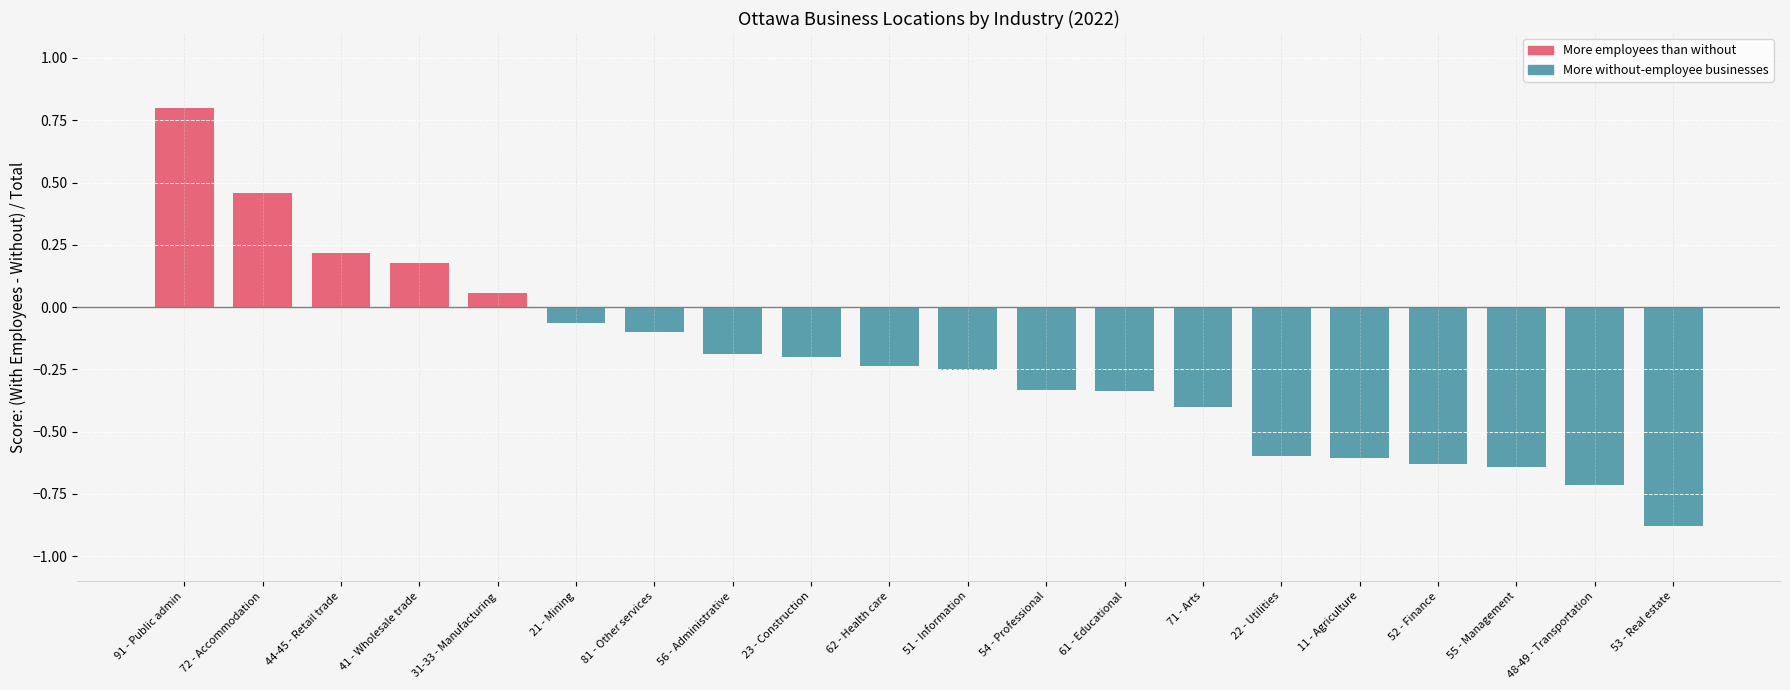

How many bars are there in total?

20